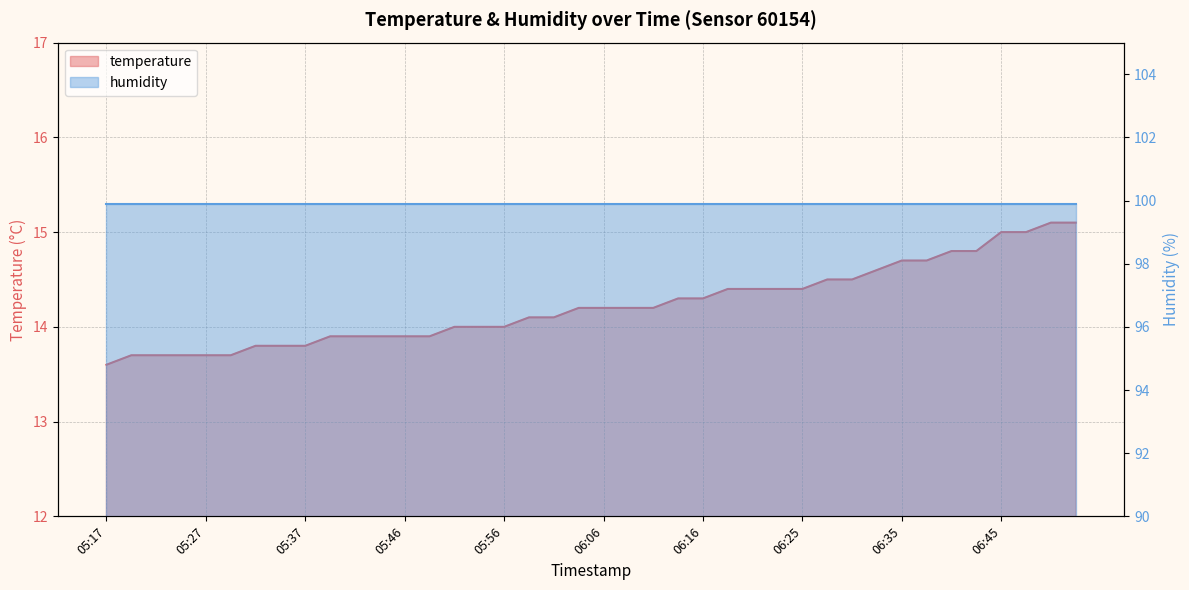

What value does the data have at 06:16?

14.3